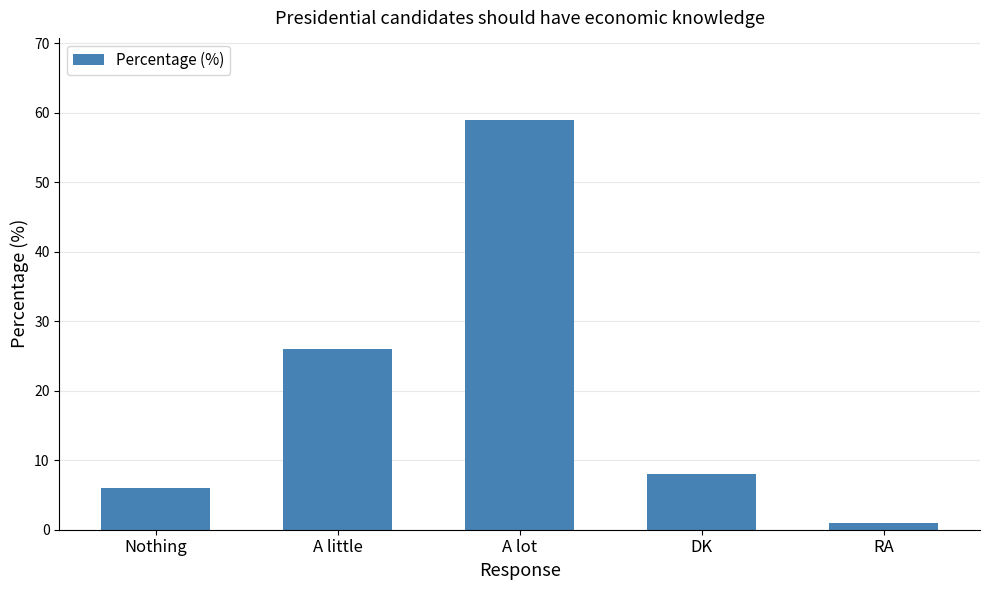

What is the change in value from A little to RA?

-25